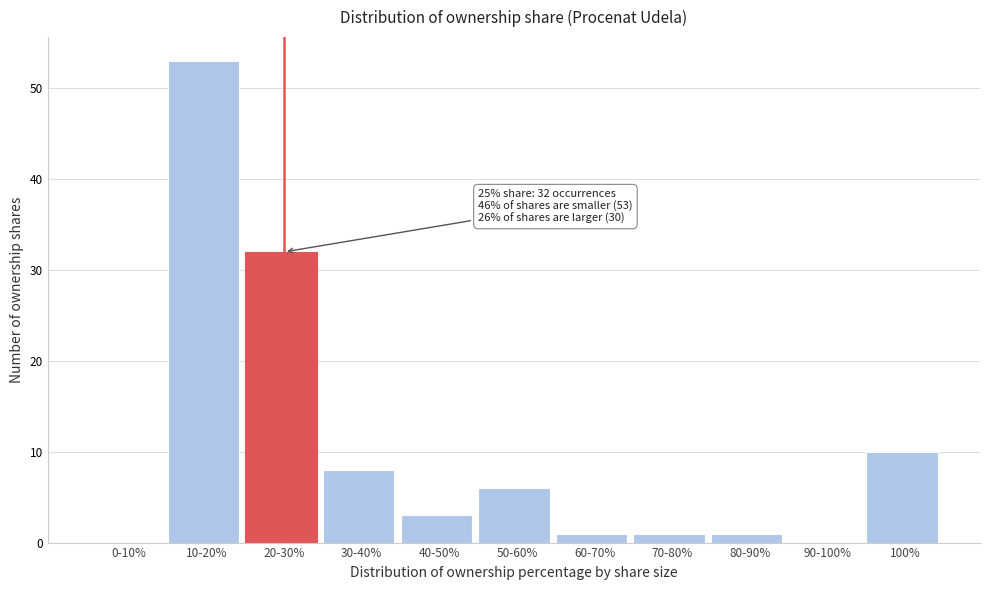

Reading left to right, list all the values displayed in this chart.

0-10%=0	10-20%=53	20-30%=32	30-40%=8	40-50%=3	50-60%=6	60-70%=1	70-80%=1	80-90%=1	90-100%=0	100%=10